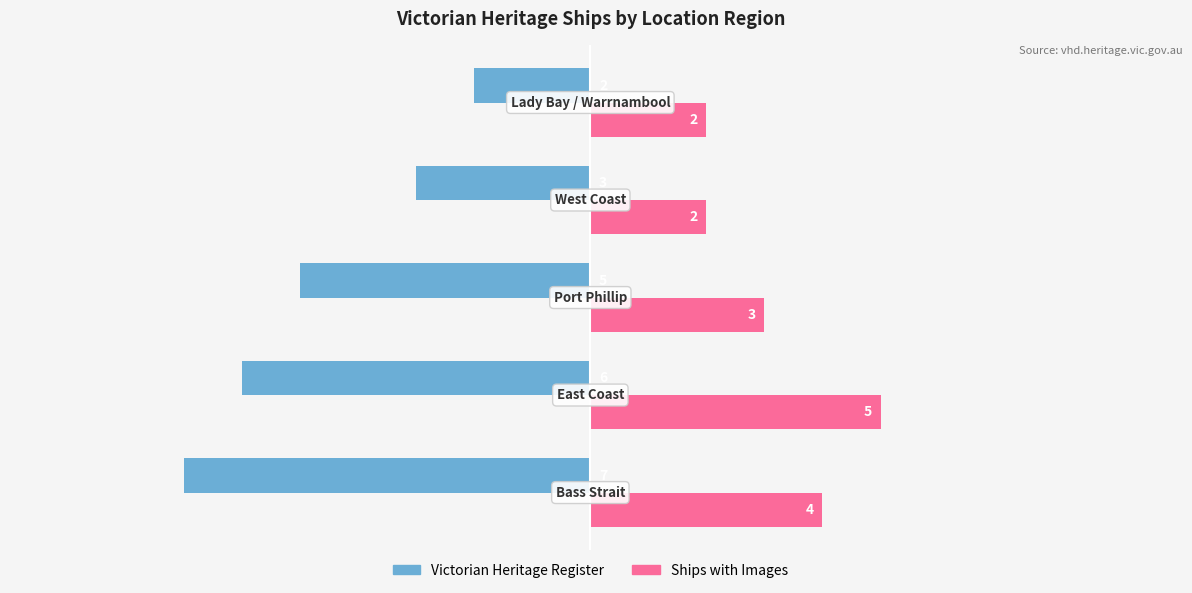

What is the average value of the Victorian Heritage Register series?

-5